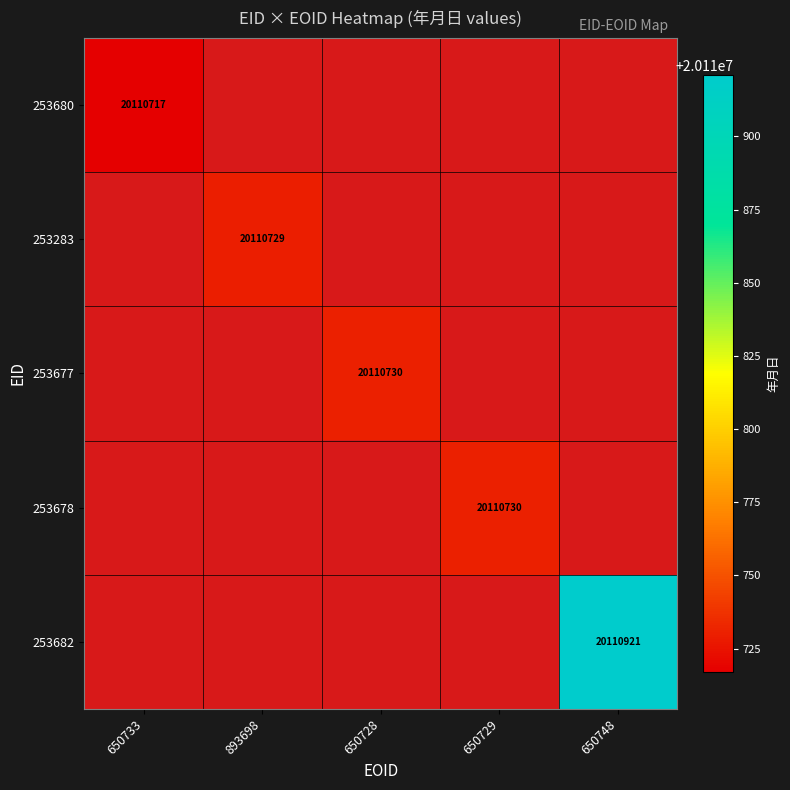

Is it true that 253680 equals 11544891 at 650733?

False